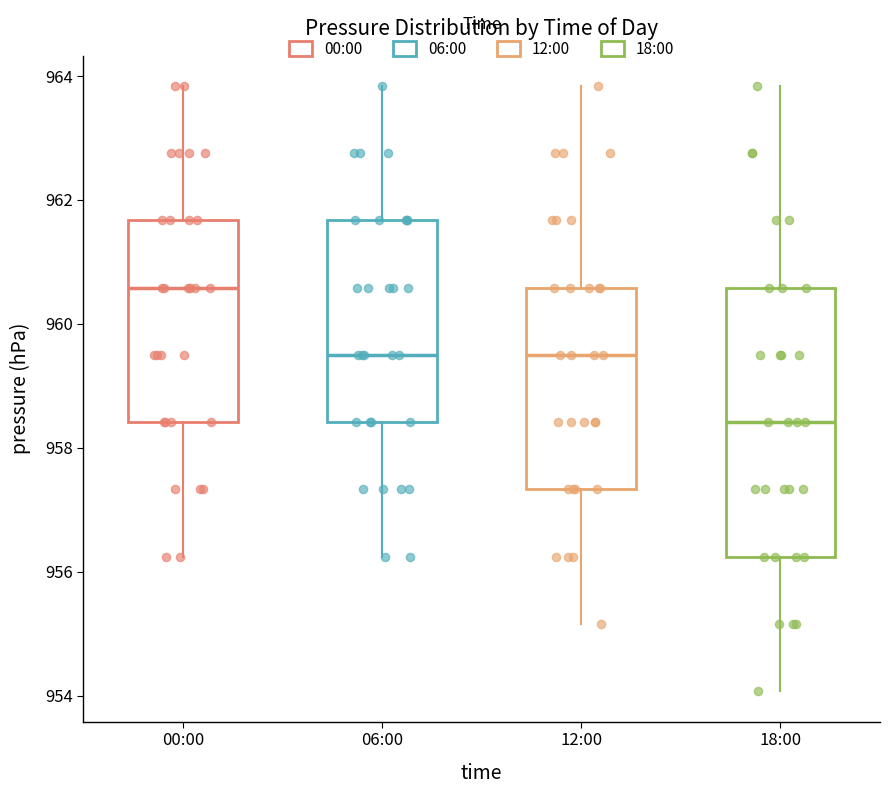

Which box's median line is the highest?

00:00